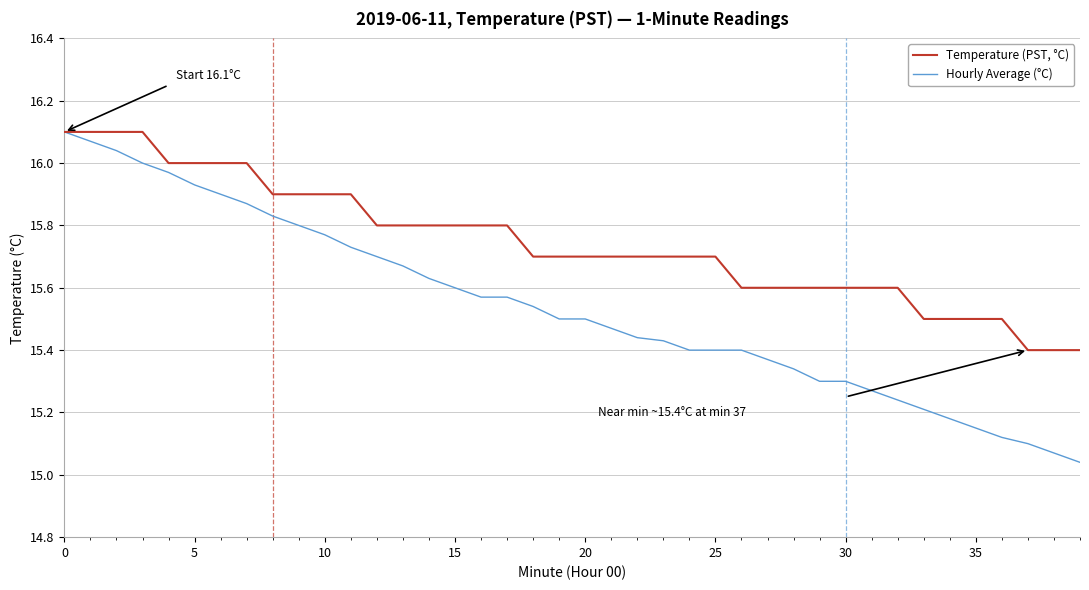

Which series has the widest spread of values?

Hourly Average (°C)